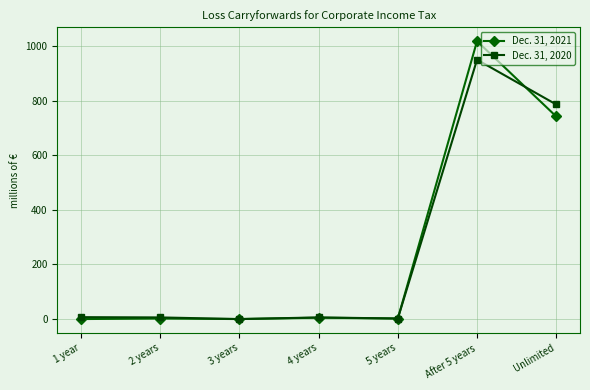

At which category is the sum across all series the highest?

After 5 years